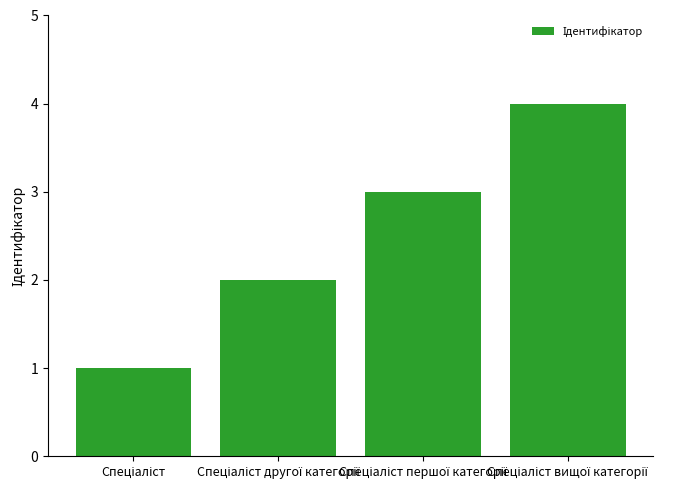

What is the maximum value shown in the chart?

4